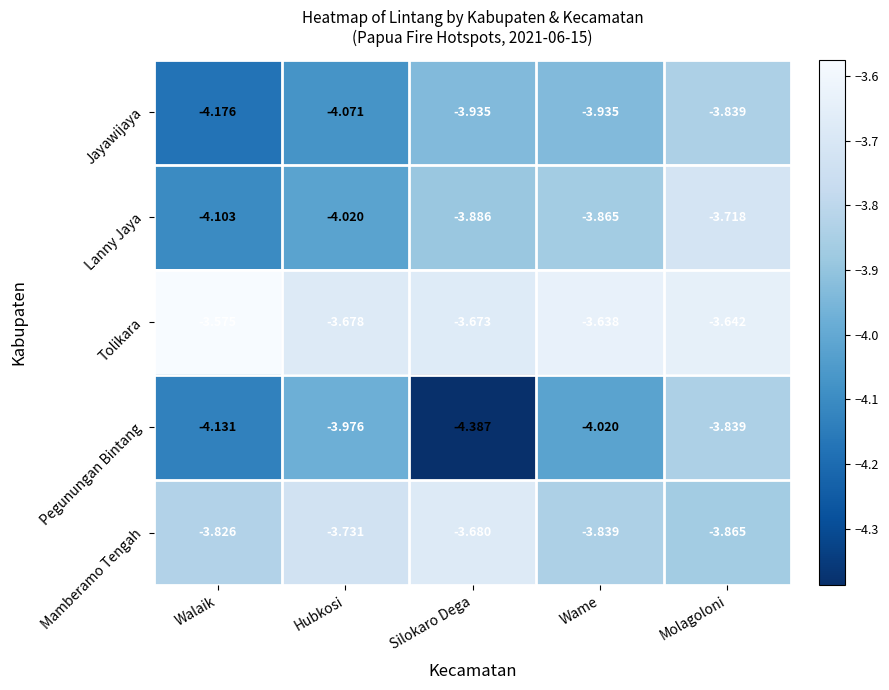

Which category has the highest value across all series?

Walaik